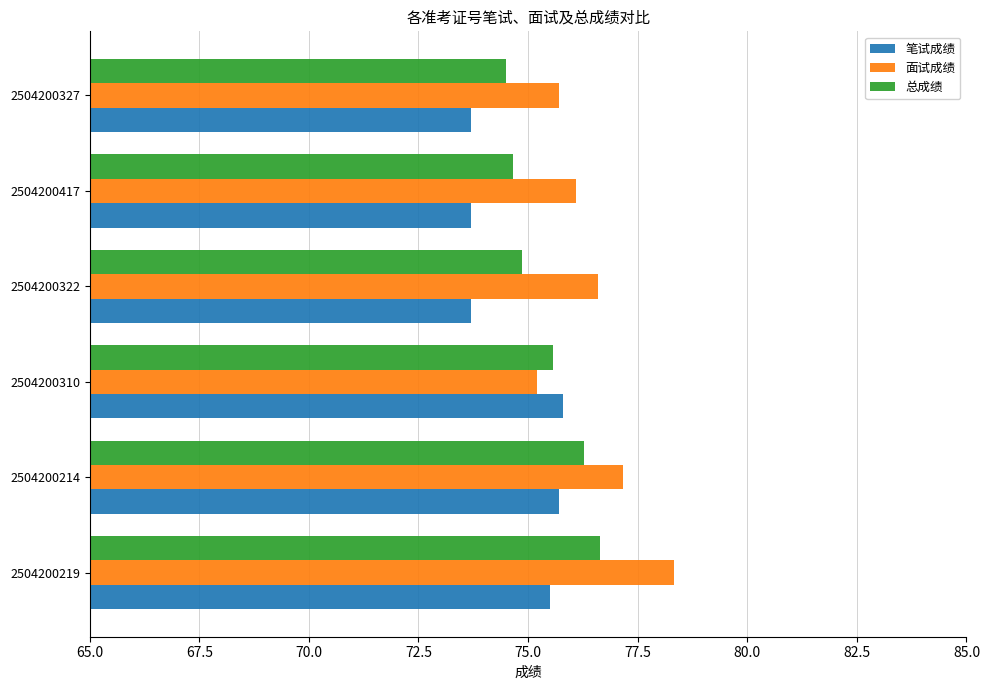

How many data points in 面试成绩 are above 76?

4